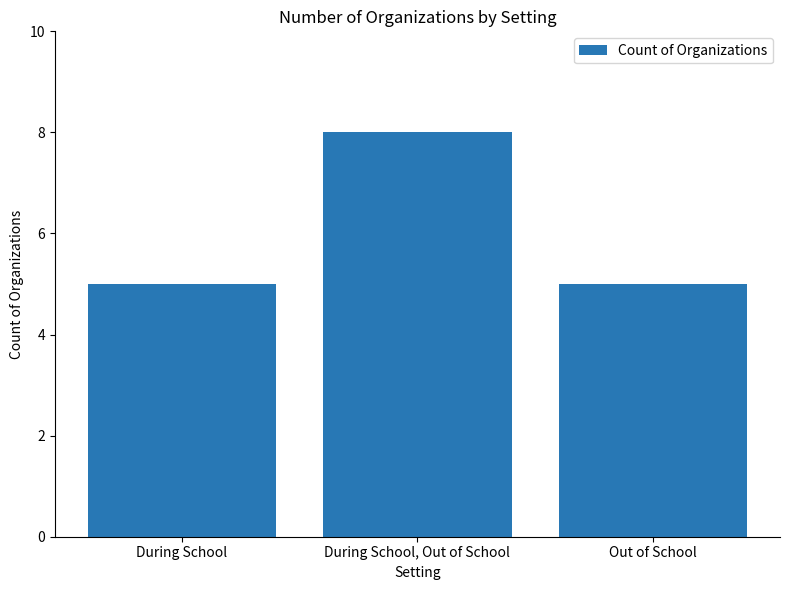

Which label corresponds to the largest value in the chart?

During School, Out of School